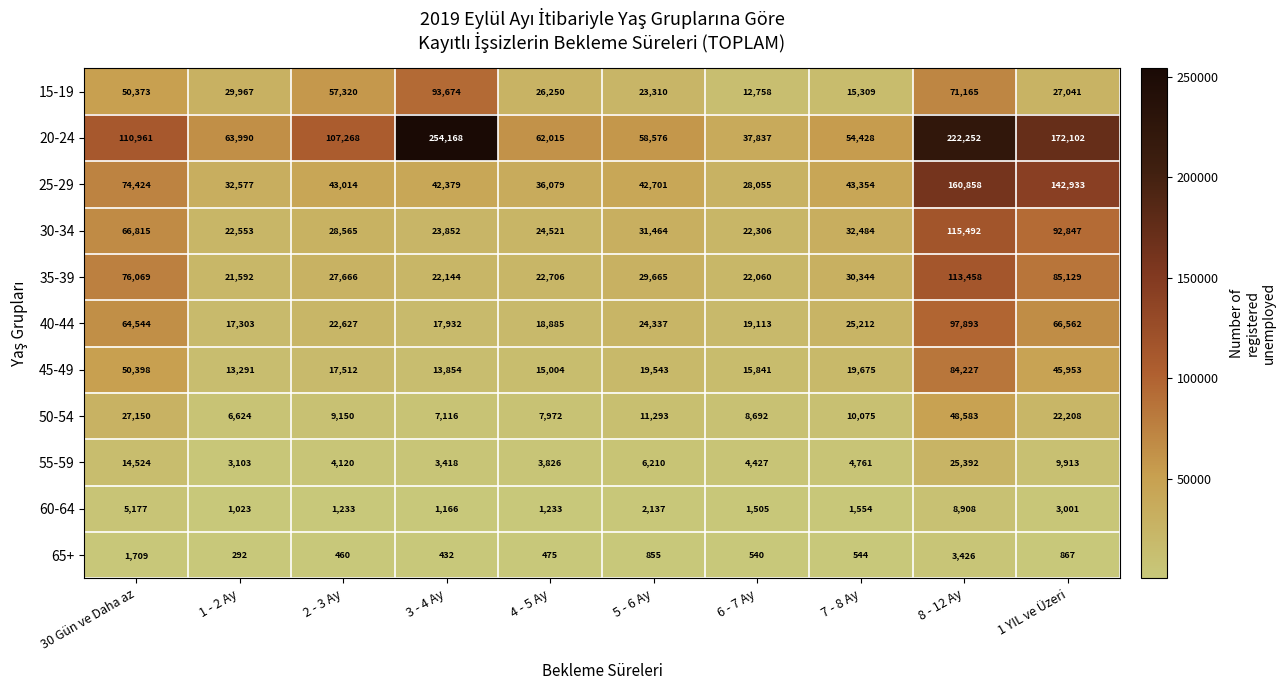

At which category is the sum across all series the highest?

8 - 12 Ay